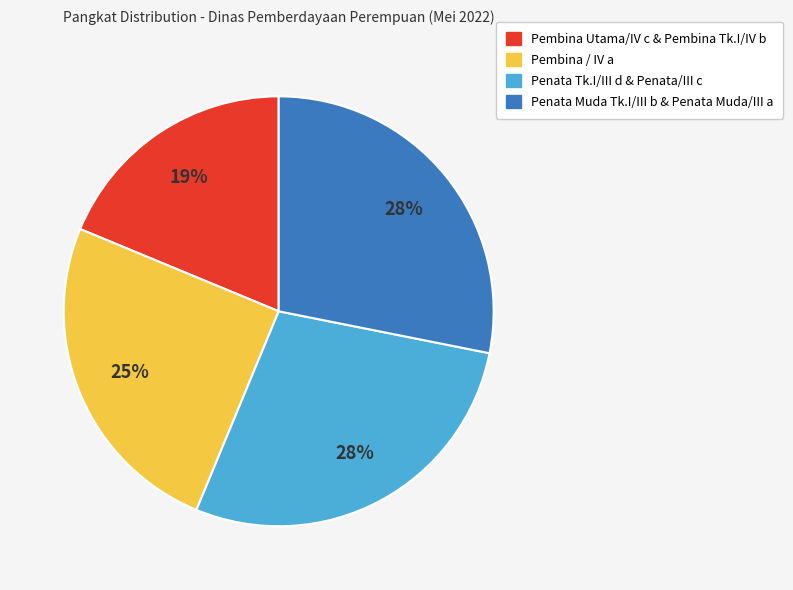

What is the ratio of the value at Penata Muda Tk.I/III b & Penata Muda/III a to the value at Penata Tk.I/III d & Penata/III c?

1.0